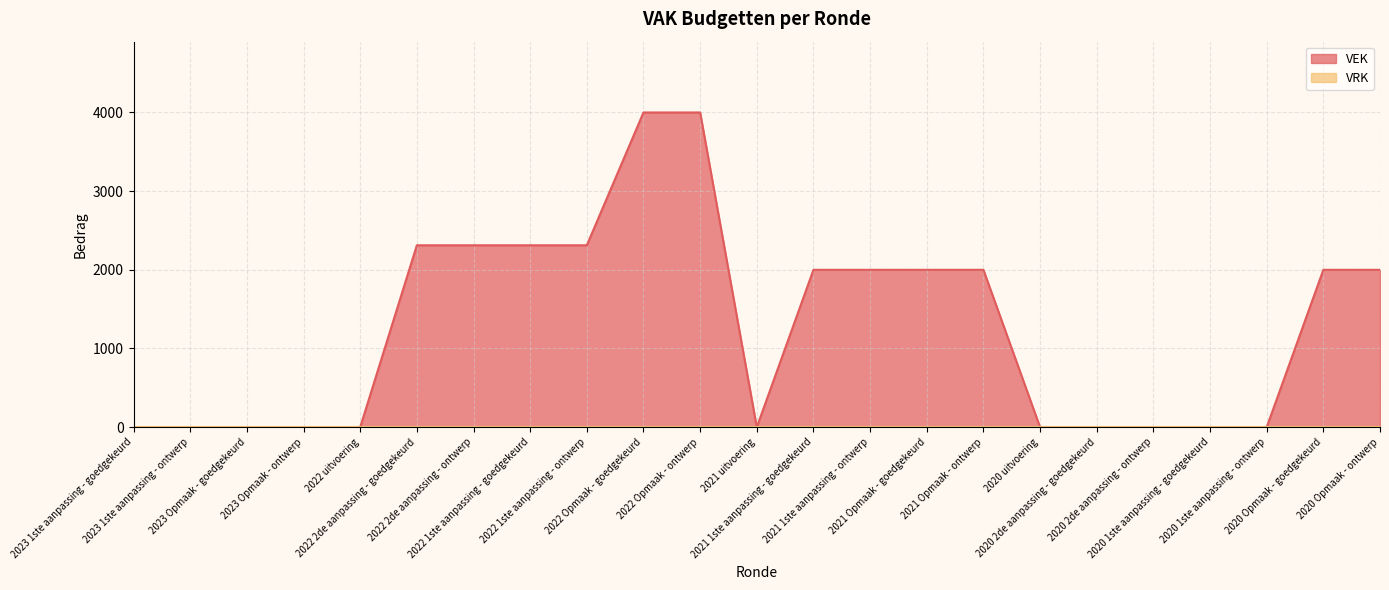

Where is the data nearest to the value 2000?

2021 1ste aanpassing - goedgekeurd